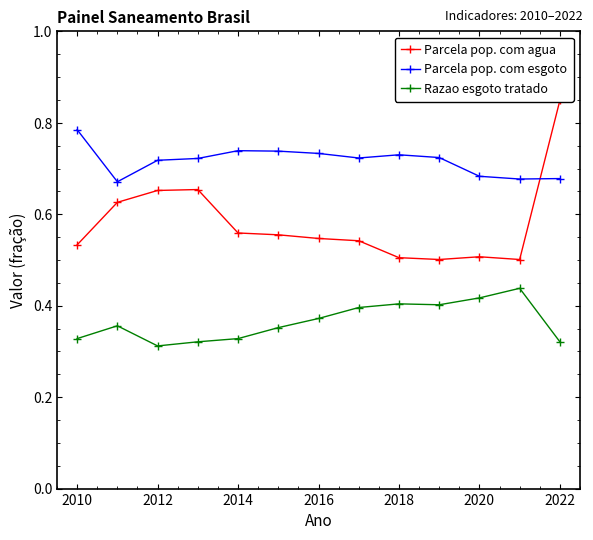

True or false: Razao esgoto tratado has more than 1 points higher than both neighbors.

True